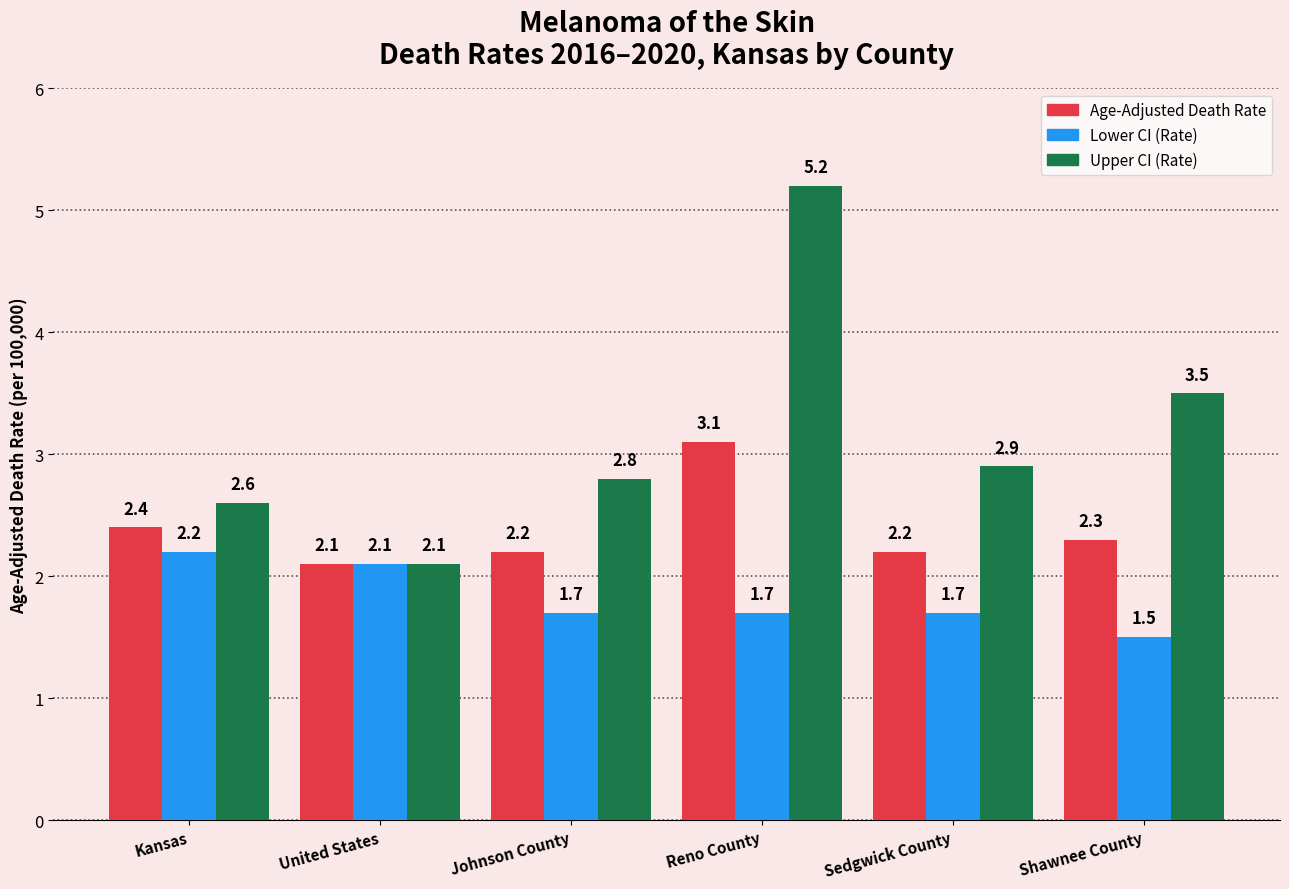

At which category does the chart reach its peak across all series?

Reno County